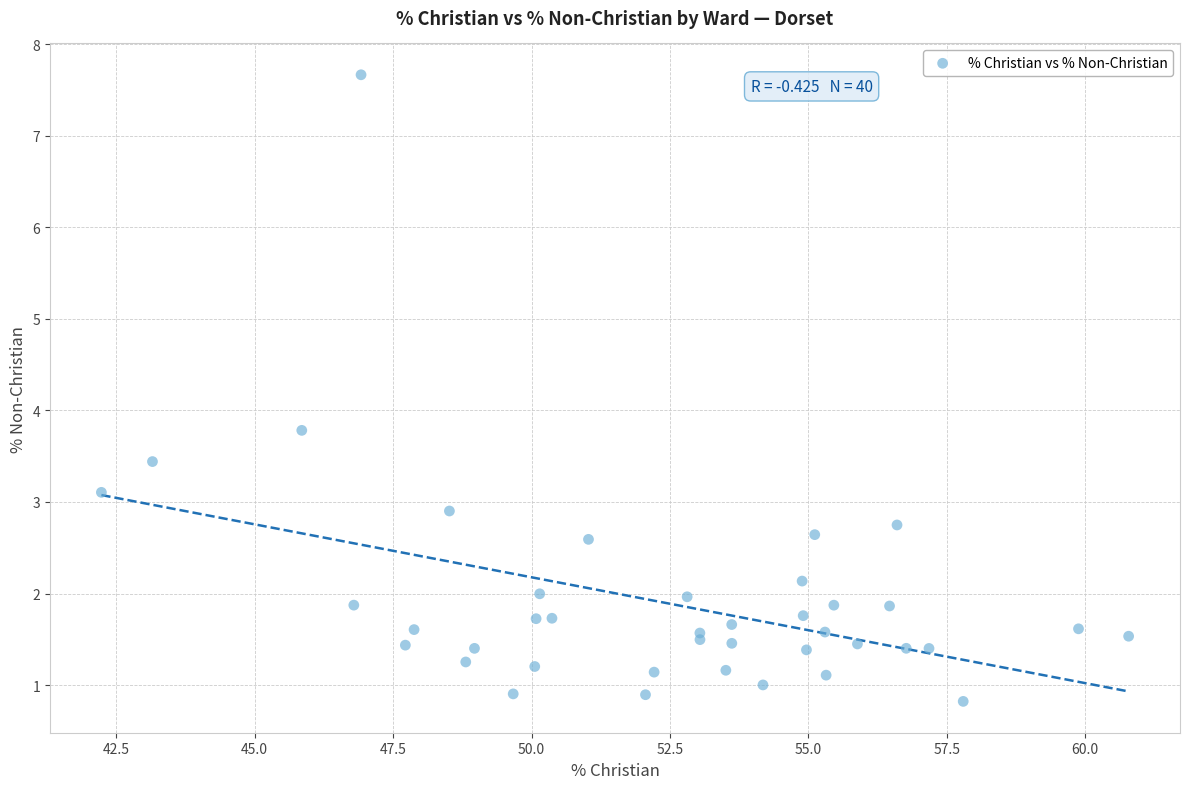

What Y value in the scatter plot is closest to 4?

3.8